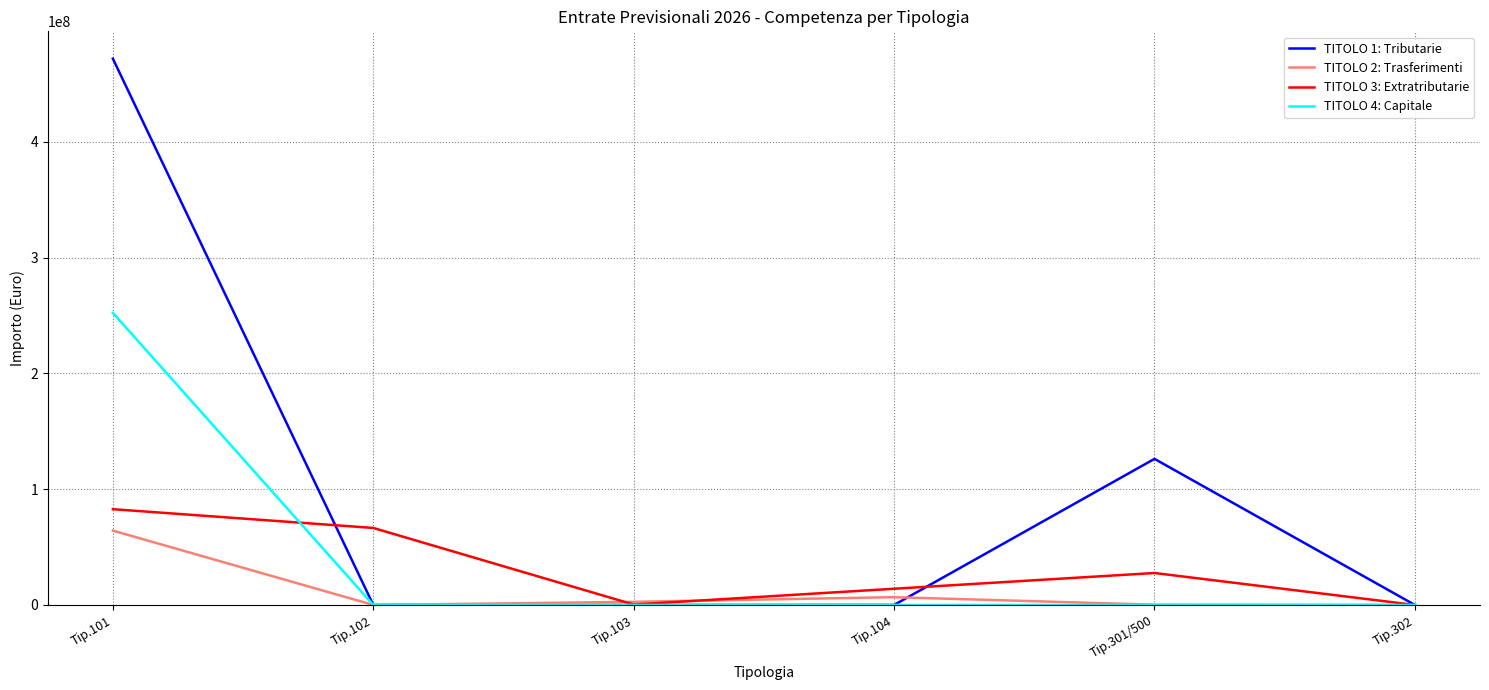

In TITOLO 3: Extratributarie, how many points are higher than both neighbors (excluding endpoints)?

1